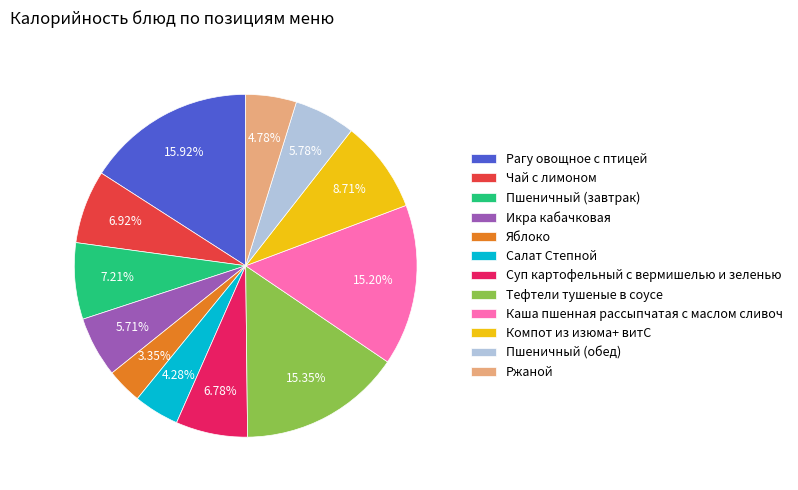

What percentage is NOT represented by Чай с лимоном?

93.1%